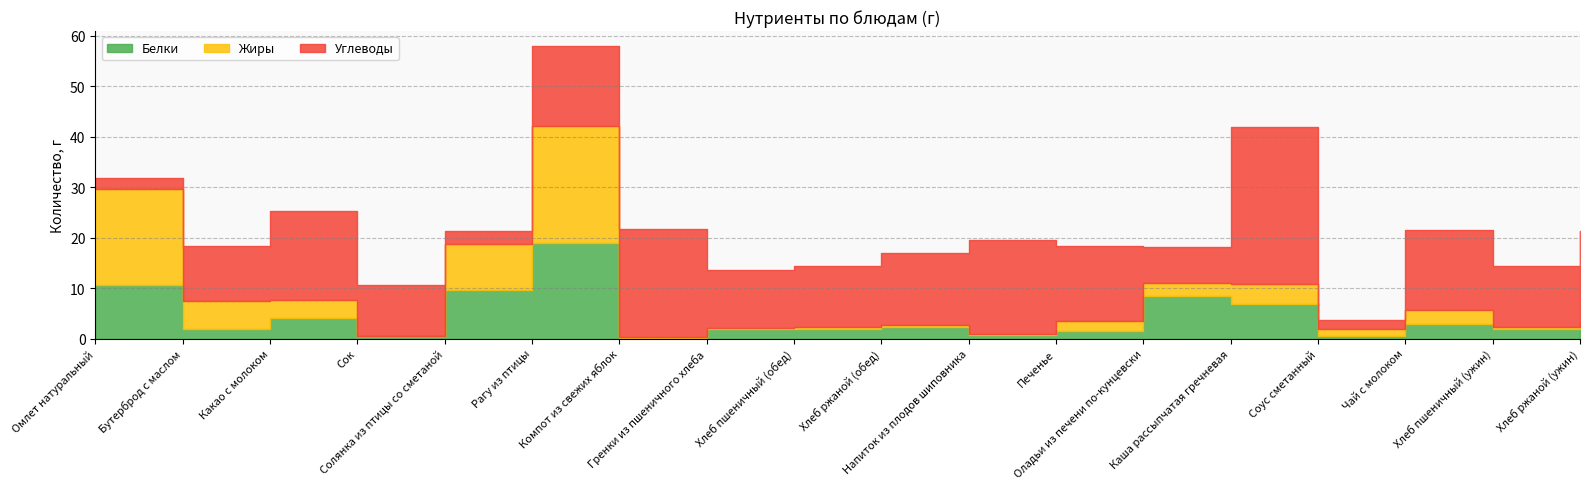

What position from the right is Чай с молоком?

3